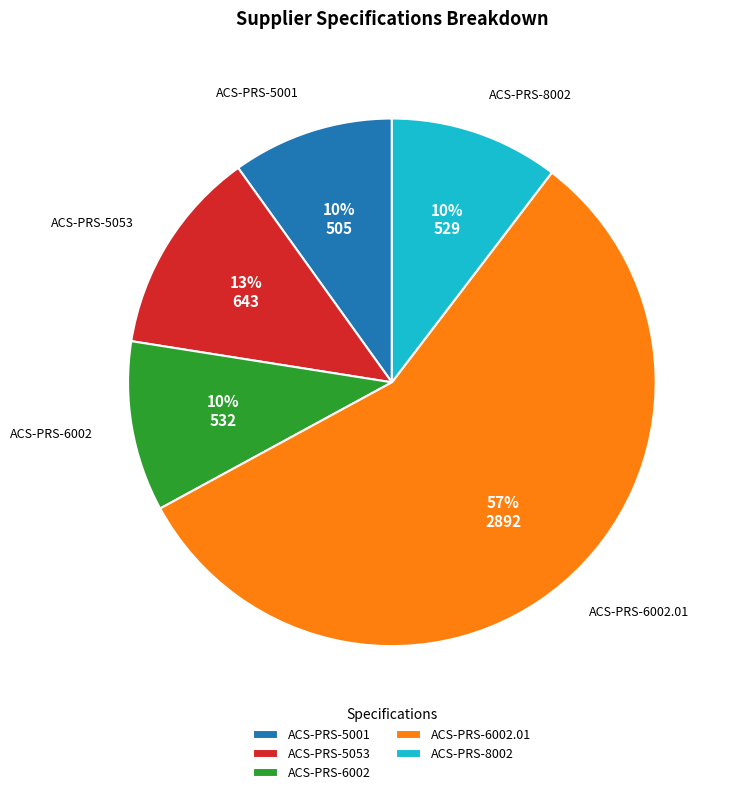

How many segments does this pie chart have?

5